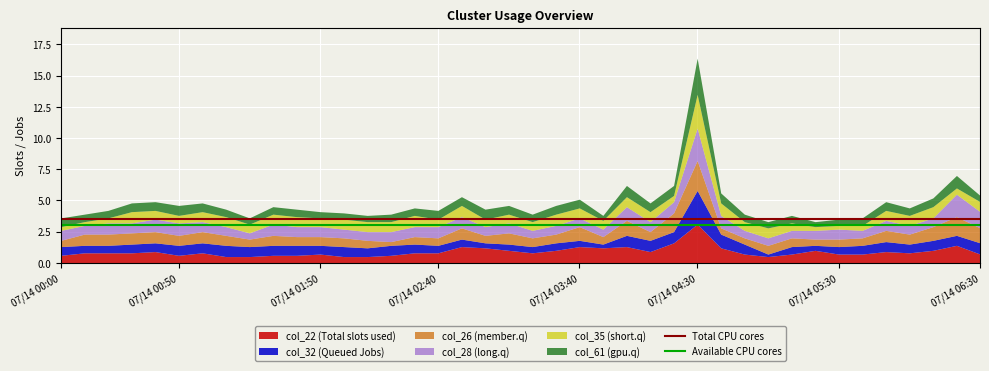

True or false: Total CPU cores has a value of 4.8 at 07/14 00:00.

False